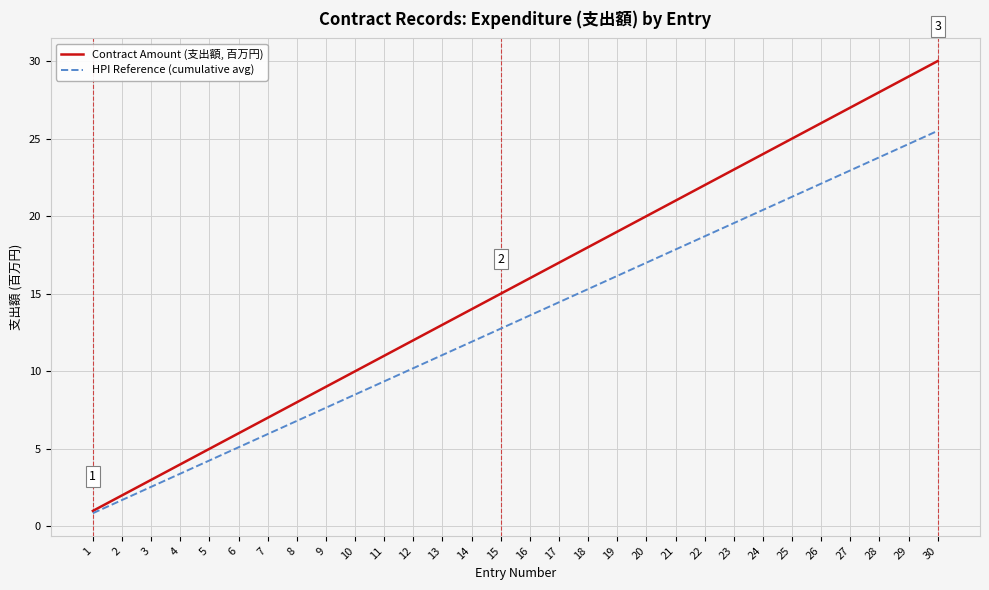

What is the difference between the HPI Reference (cumulative avg) values at 29 and 15?

11.9